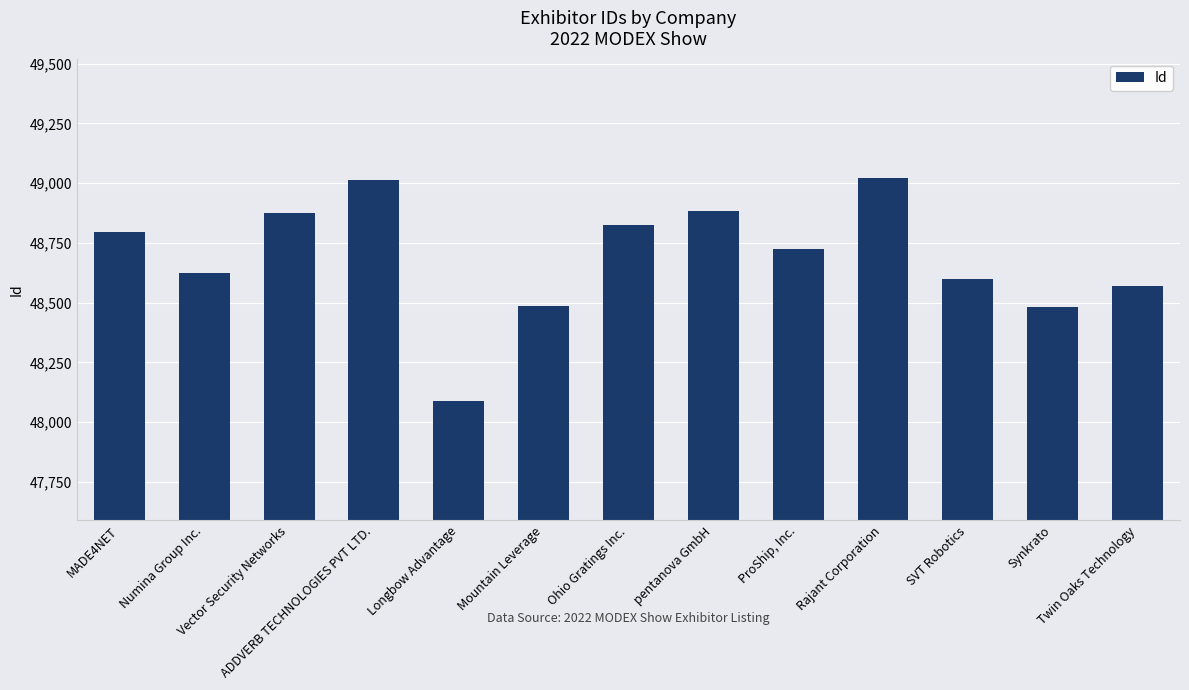

What is the sum of all values?

632988